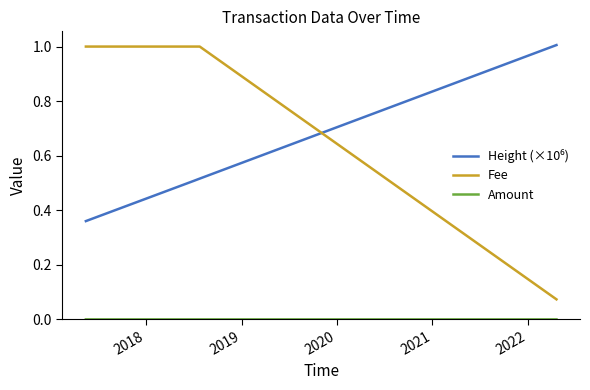

How many Fee values are between 1 and 2?

4